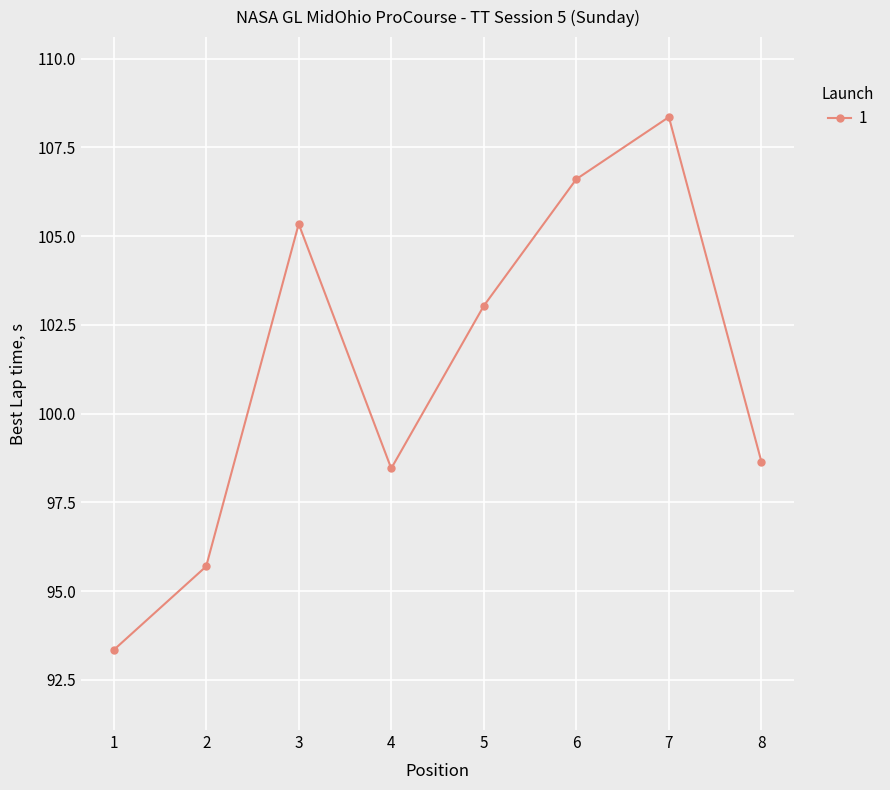

Reading left to right, what are all the values shown in this chart?

1=93.3	2=95.7	3=105.3	4=98.5	5=103.0	6=106.6	7=108.4	8=98.6